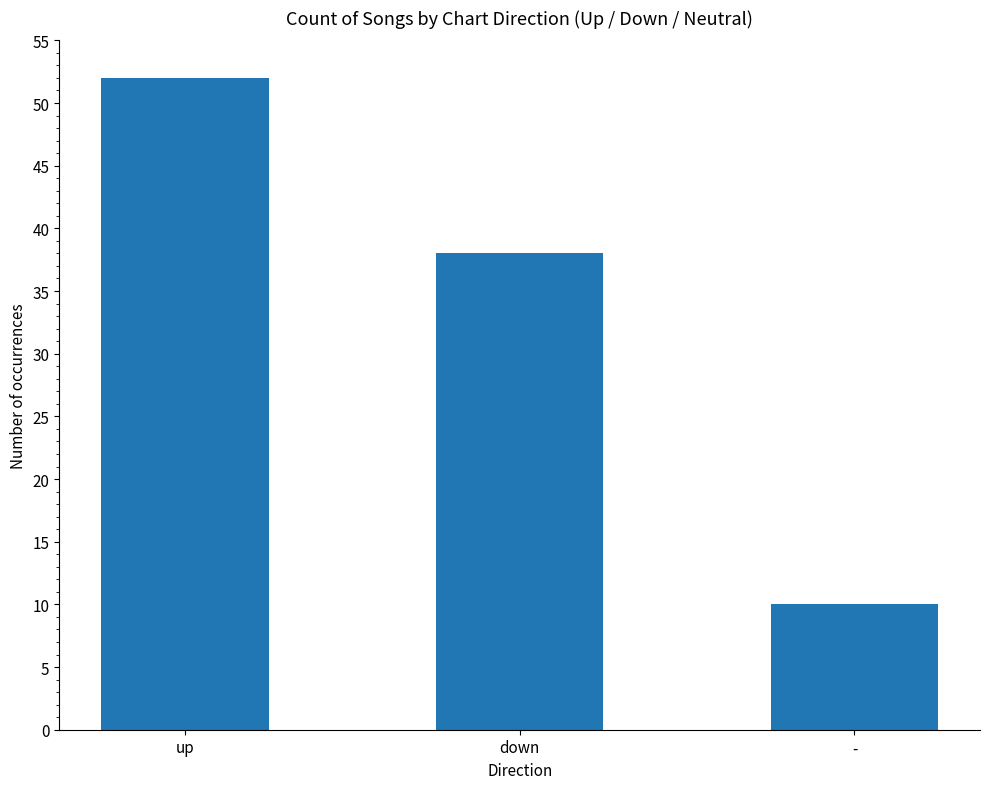

How many values are below 38?

1